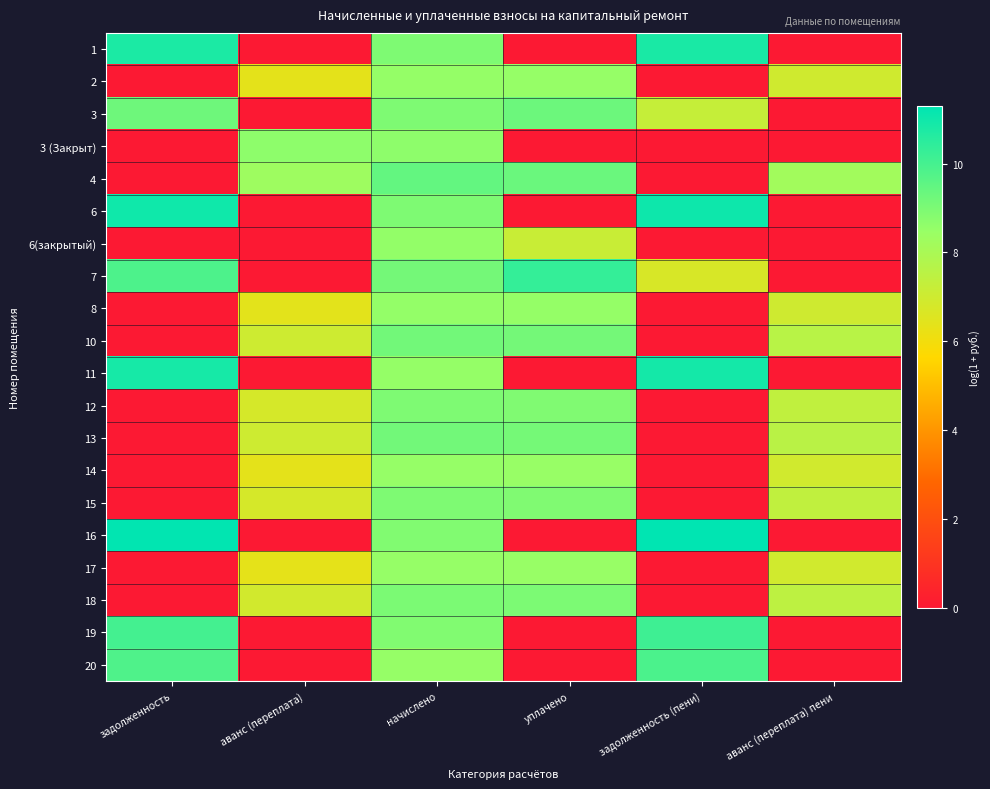

Which series has the largest total across all categories?

7